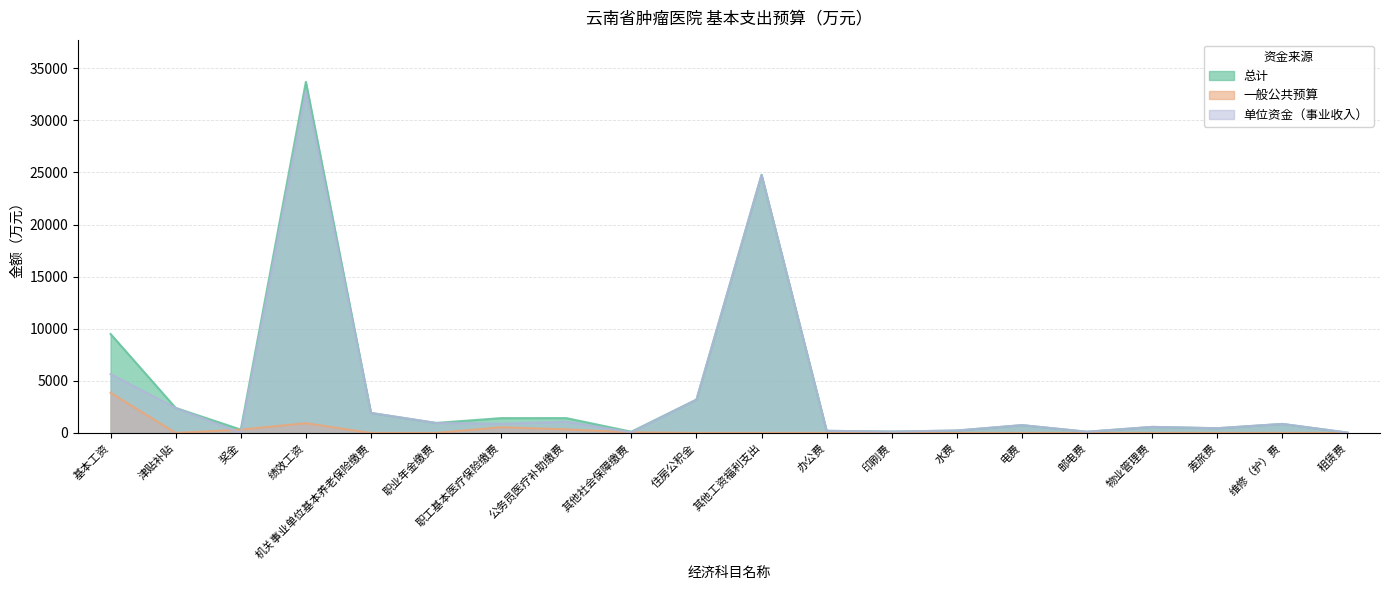

True or false: 一般公共预算 has a value of 0.0 at 邮电费.

True